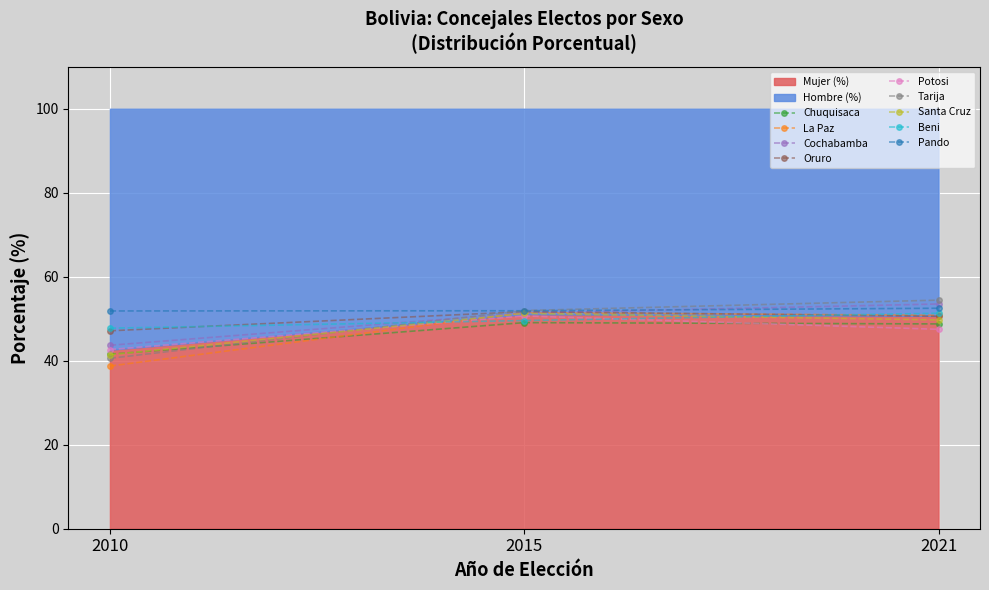

Between 2010 and 2021, which is larger?

2021